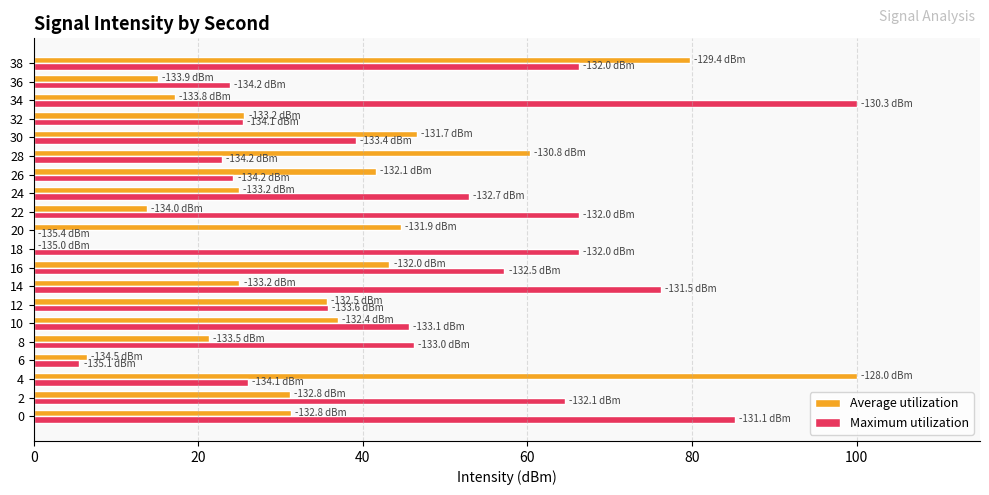

How many positive values does the Average utilization series have?

19